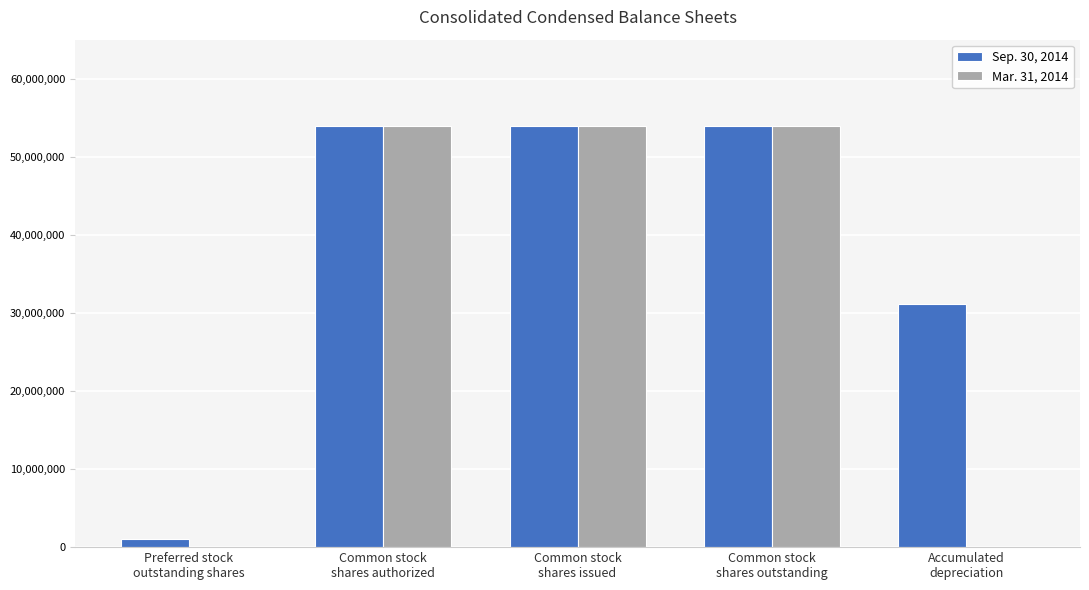

Which series has the largest total across all categories?

Sep. 30, 2014